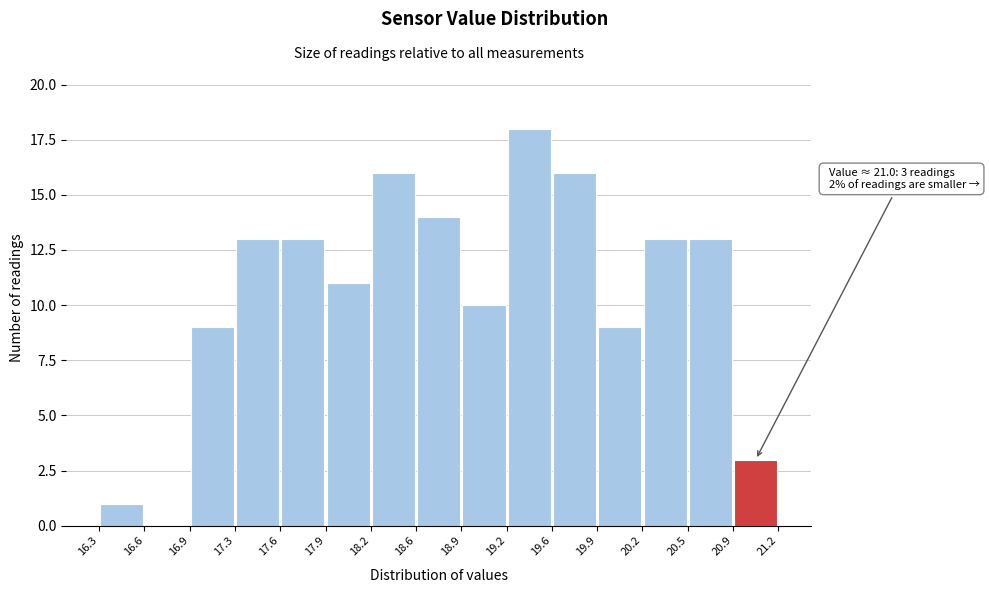

Which range on the x-axis has the tallest bar?

19.2 to 19.6